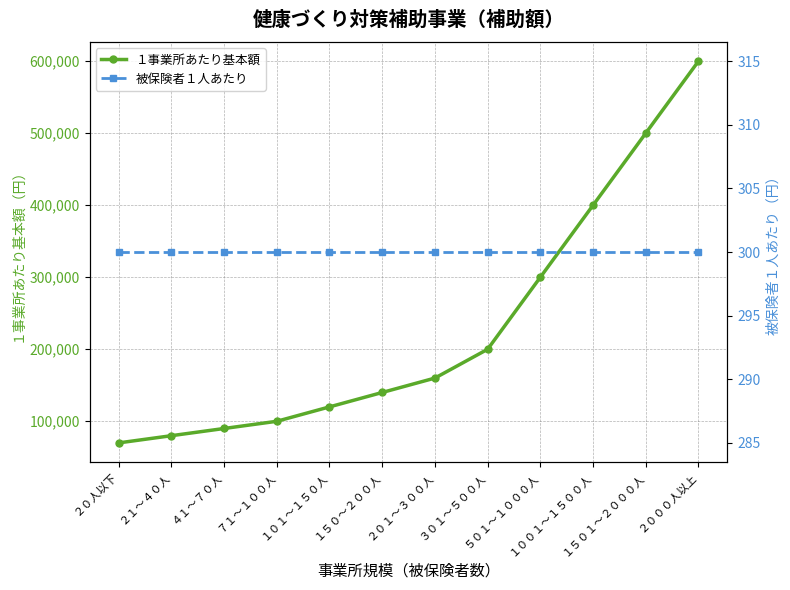

Is it true that 被保険者１人あたり equals 300 at ２０１～３００人?

True